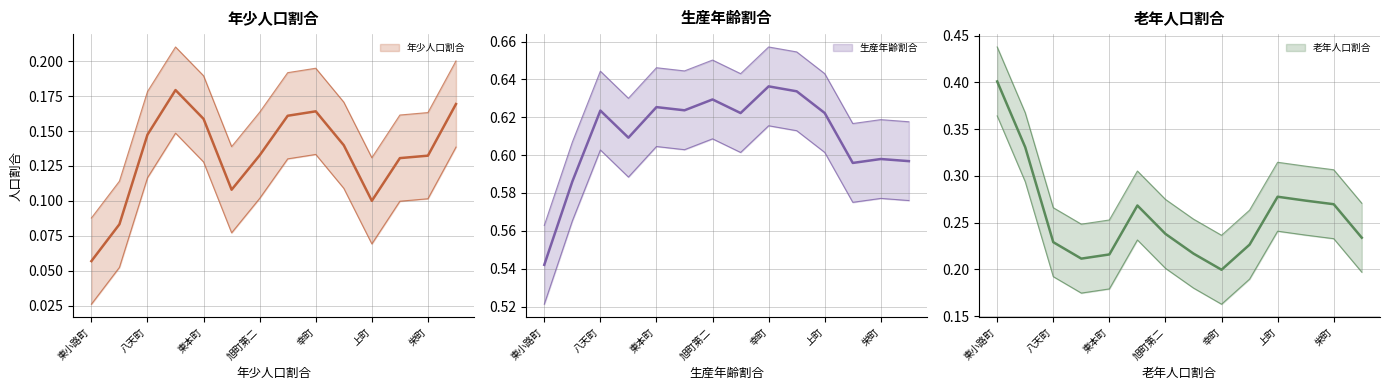

What is the label of the 1st point from the left?

東小路町